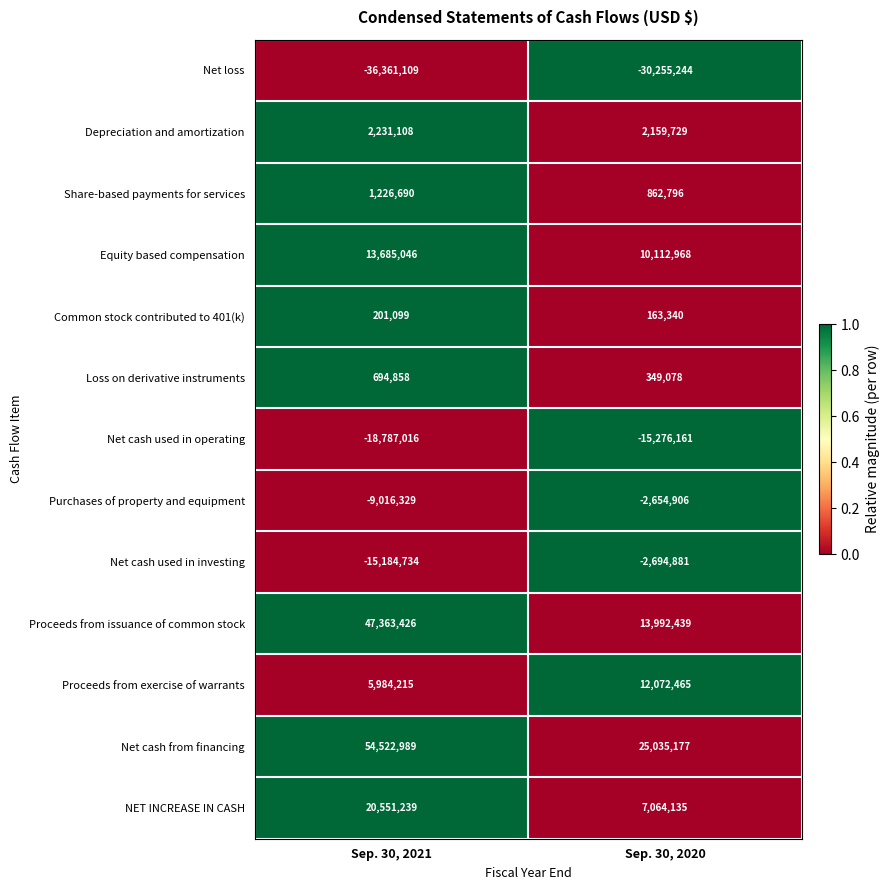

At how many categories does at least one series exceed 0?

2